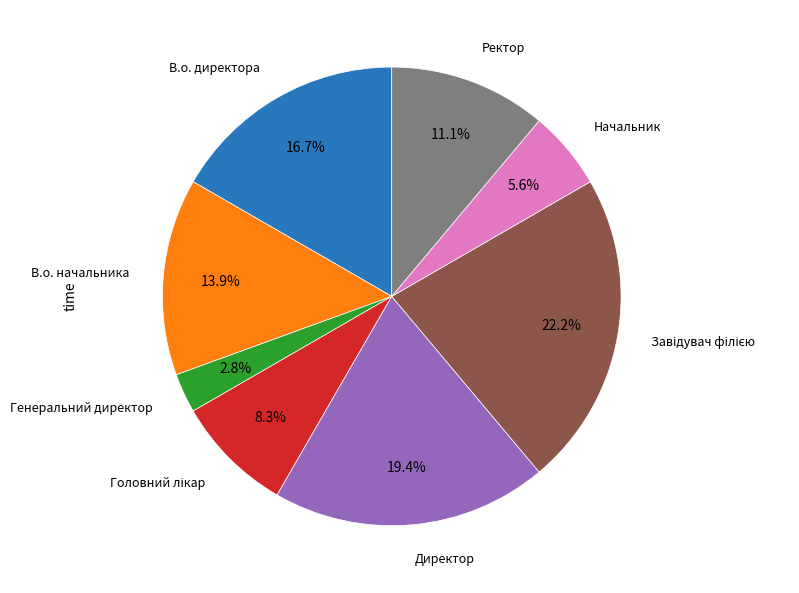

Does any single category account for the majority?

No